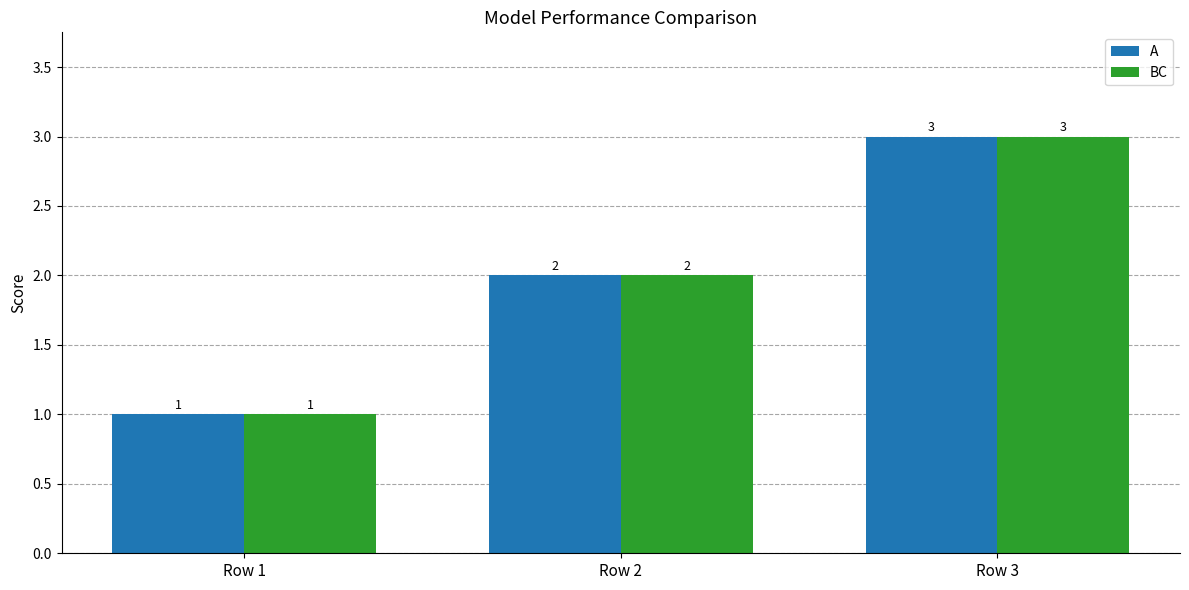

Does the chart contain any negative values?

No